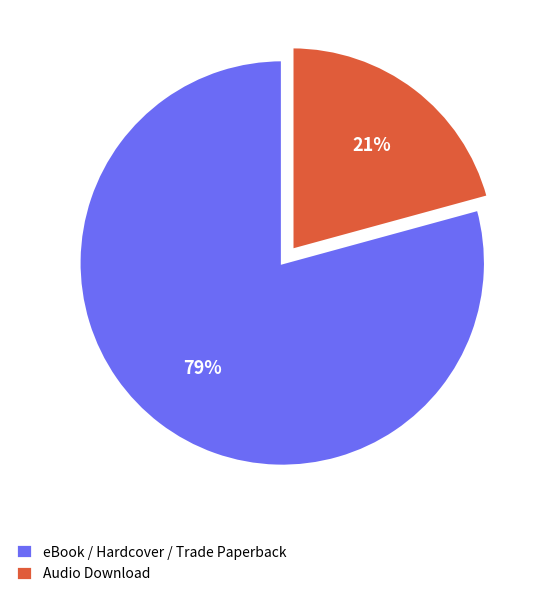

How many segments does this pie chart have?

2